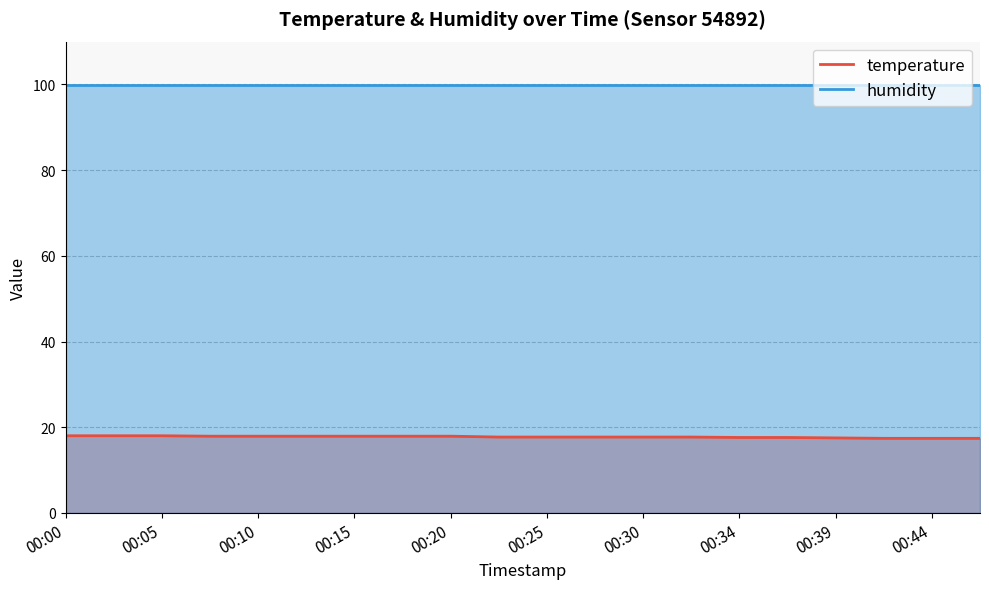

Reading right to left, transcribe all the data shown in this chart.

temperature: 17.4	17.4	17.4	17.5	17.6	17.6	17.7	17.7	17.7	17.7	17.7	17.9	17.9	17.9	17.9	17.9	17.9	18.0	18.0	18.0
humidity: 99.9	99.9	99.9	99.9	99.9	99.9	99.9	99.9	99.9	99.9	99.9	99.9	99.9	99.9	99.9	99.9	99.9	99.9	99.9	99.9